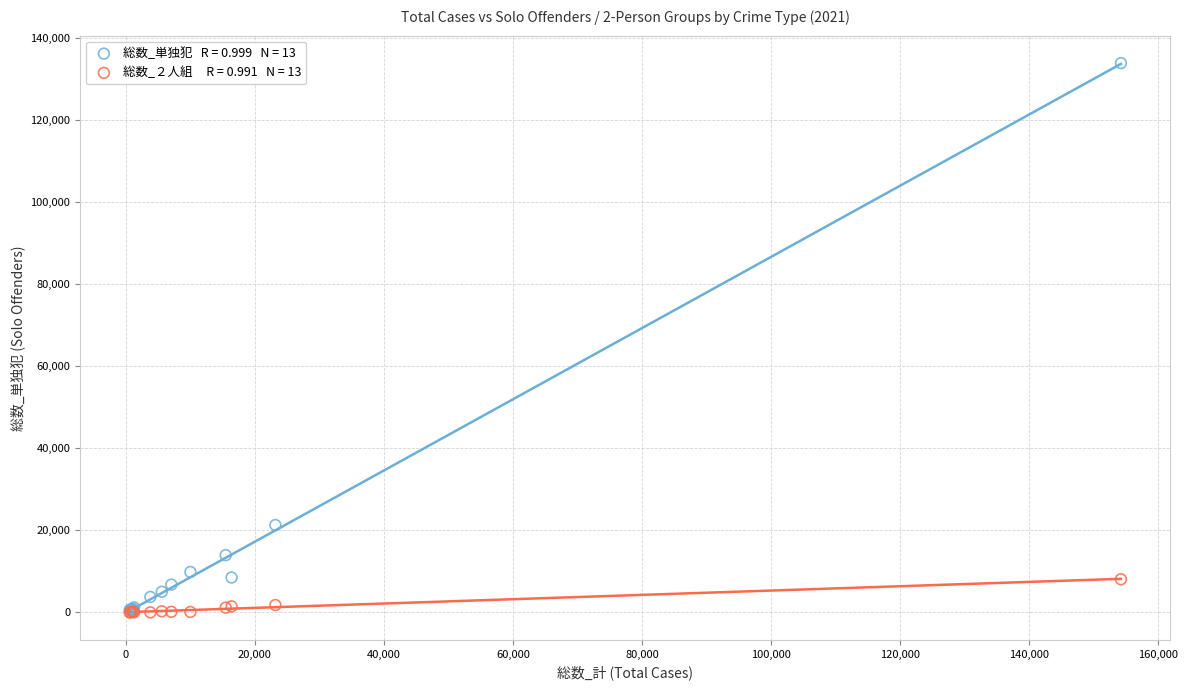

Across all series, what Y value is closest to 66967?

21314